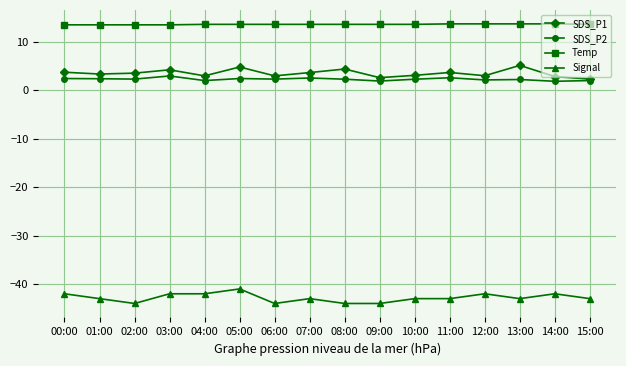

True or false: Signal has a value of -61.6 at 11:00.

False